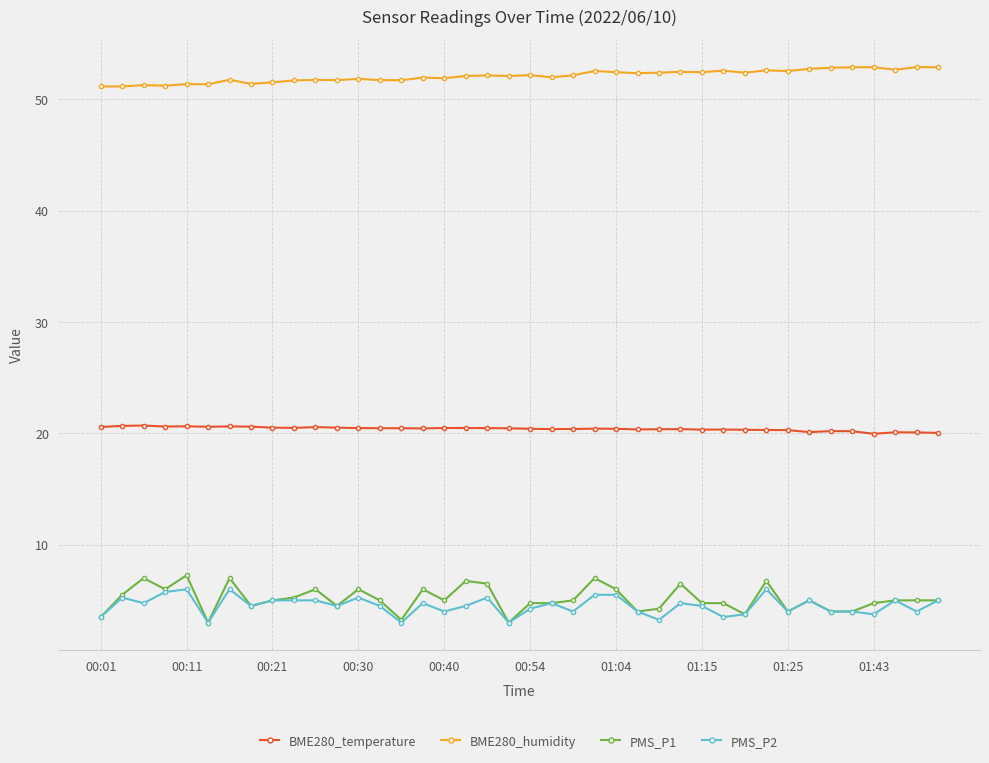

What is the smallest value displayed?

3.0